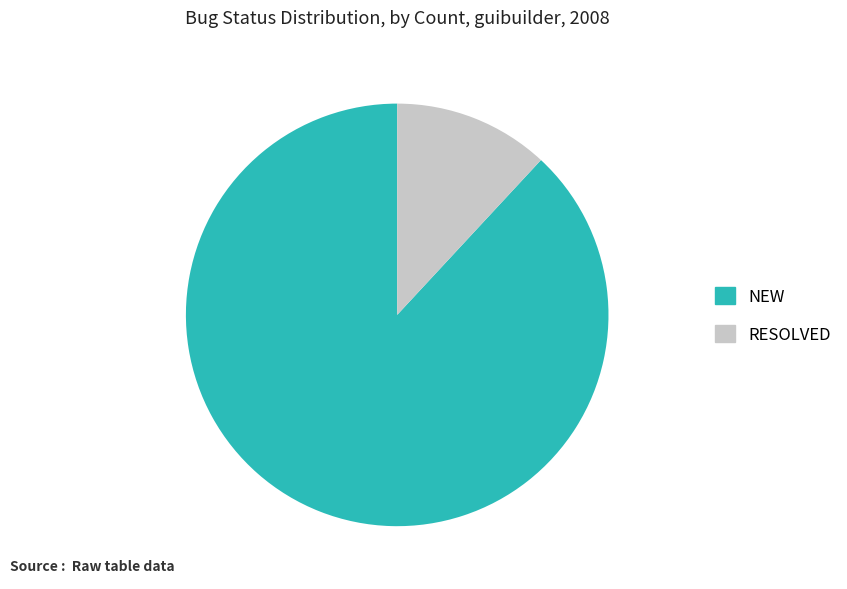

True or false: RESOLVED accounts for 12% of the total.

True